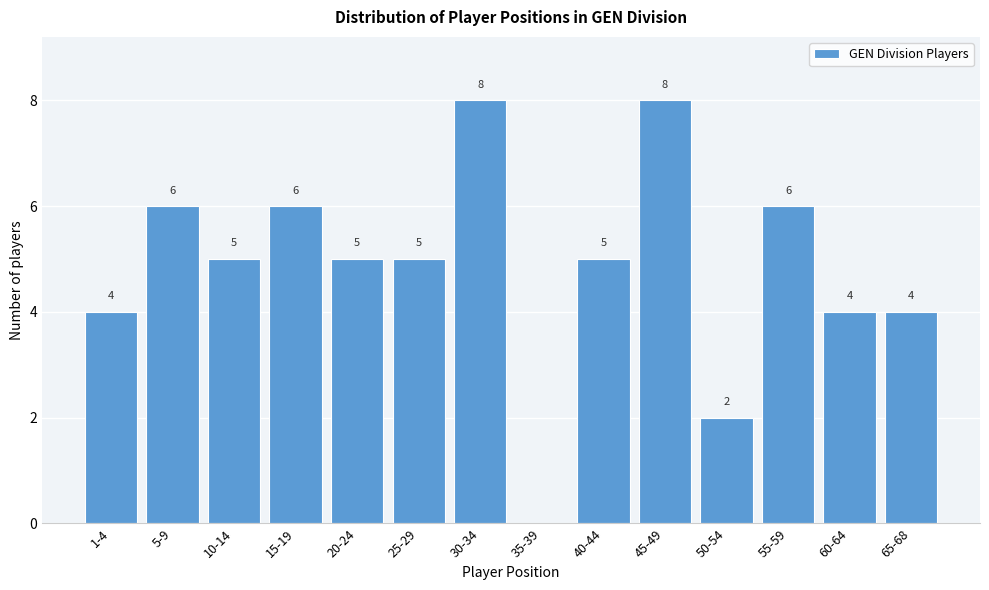

Reading right to left, transcribe all the data shown in this chart.

65-68=4	60-64=4	55-59=6	50-54=2	45-49=8	40-44=5	35-39=0	30-34=8	25-29=5	20-24=5	15-19=6	10-14=5	5-9=6	1-4=4